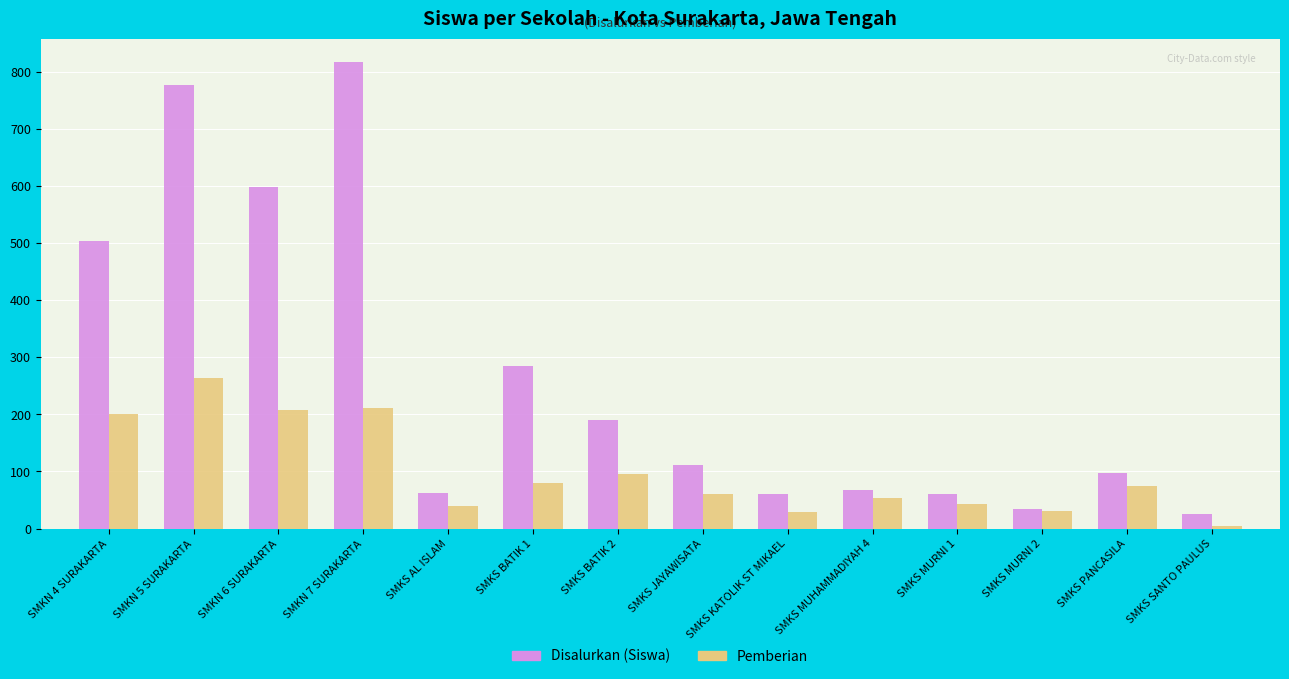

Is the value of Disalurkan (Siswa) at SMKS MURNI 1 greater than the value of Pemberian at SMKN 6 SURAKARTA?

No